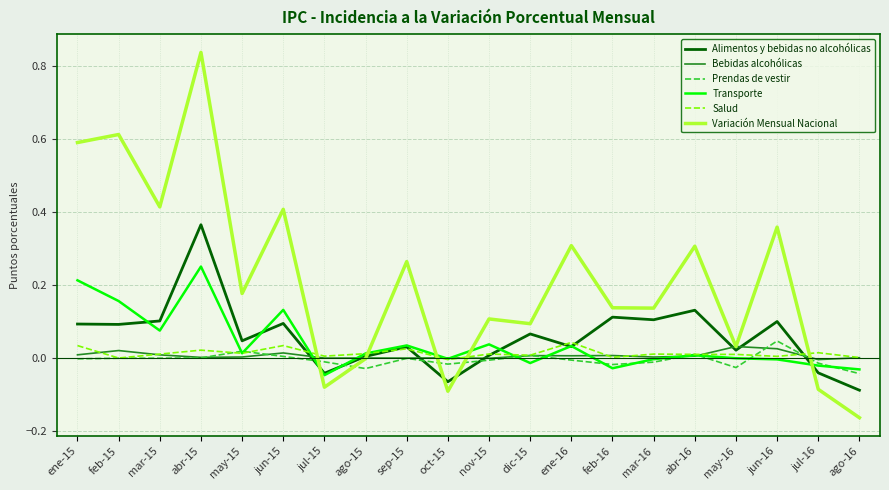

Where does the Bebidas alcohólicas series first go above 0?

ene-15